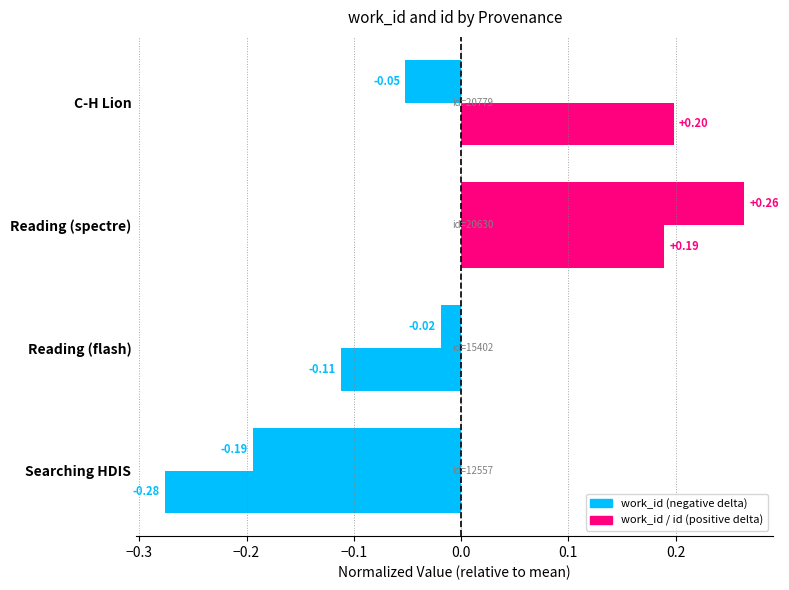

The value of id at Reading (flash) is -0.2. True or false?

False